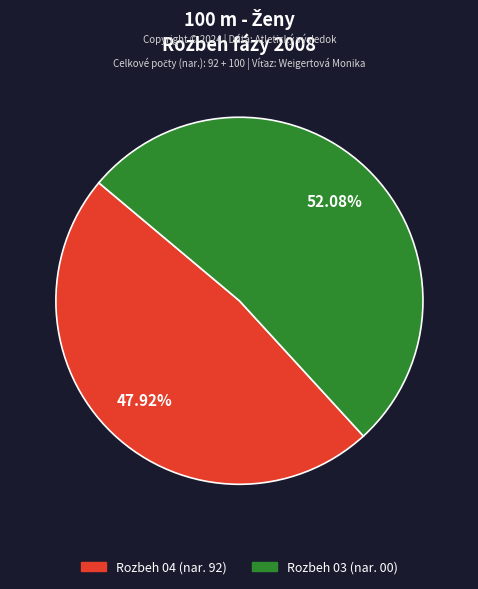

How much of the chart is everything except Rozbeh 03?

47.9%